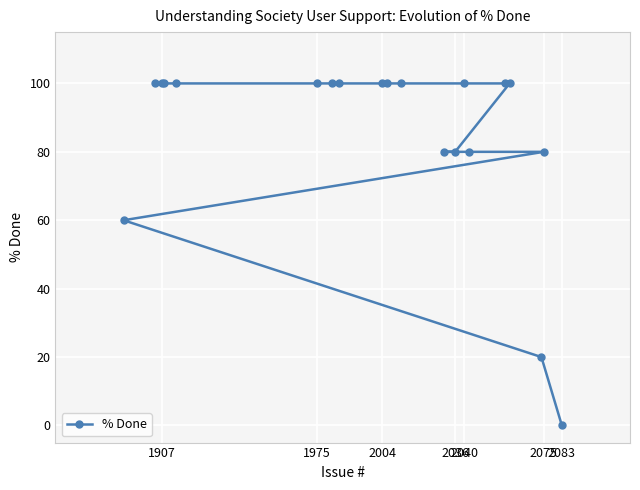

Reading left to right, extract all data points from this chart.

60	100	100	100	100	100	100	100	100	100	100	80	80	100	80	100	100	20	80	0